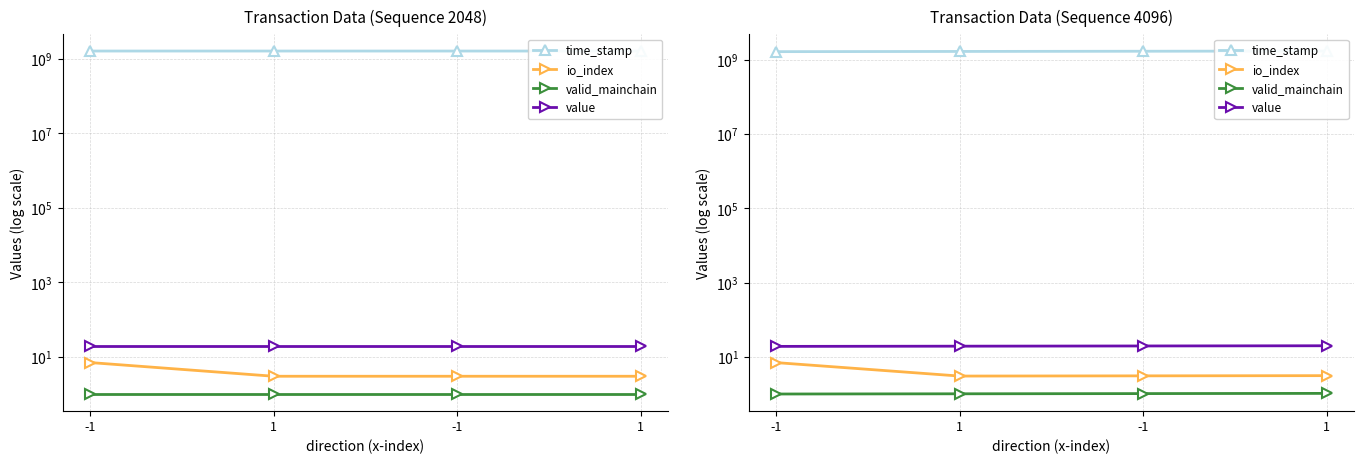

What is the label of the 1st point from the right?

1